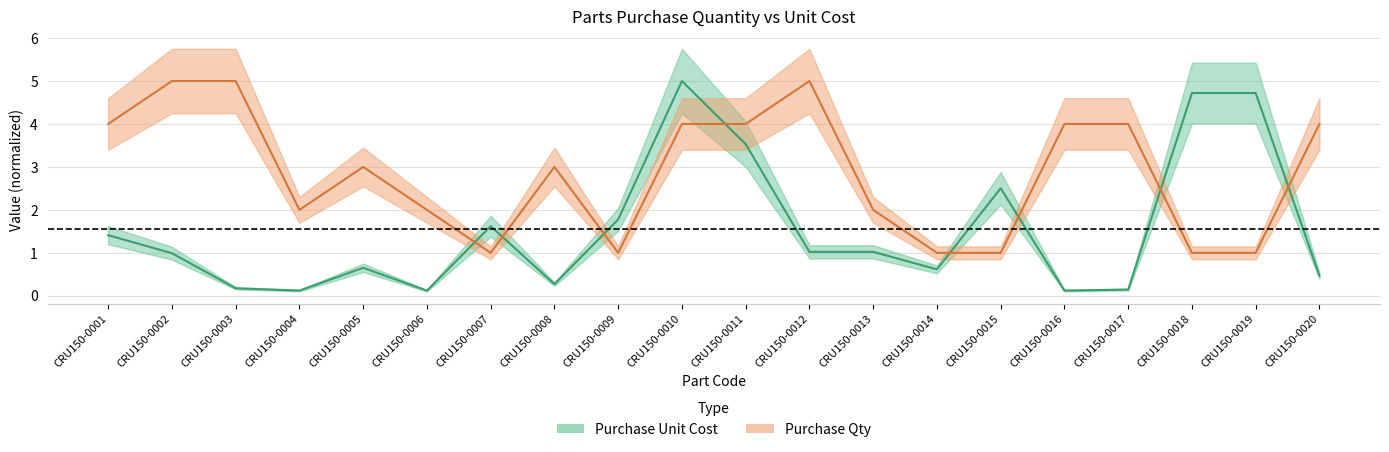

How many series are shown in this chart?

2